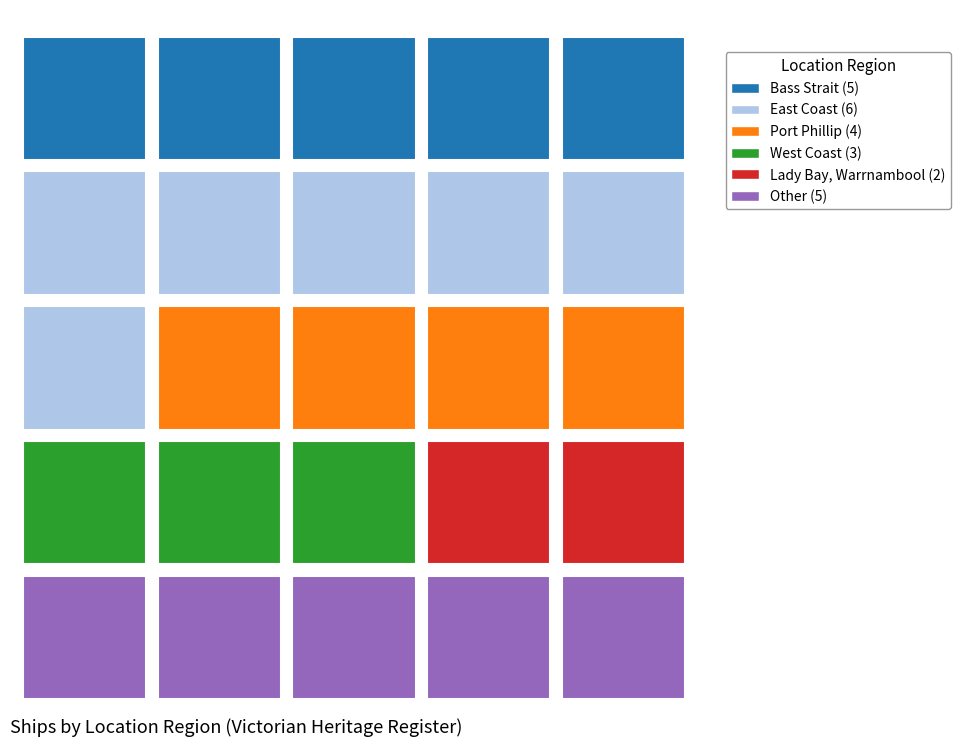

The chart shows a value of 5 at Bass Strait. True or false?

True